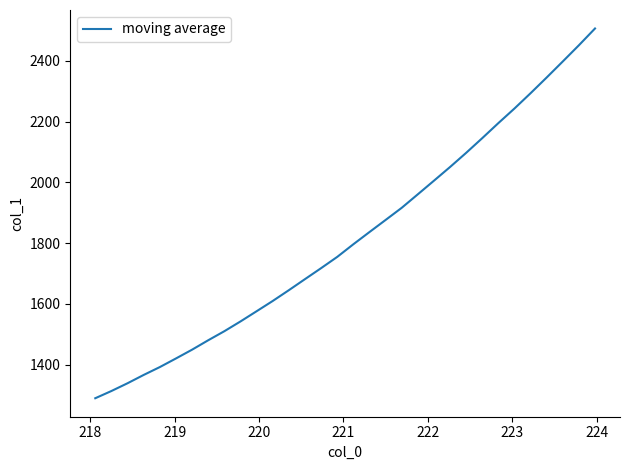

What is the smallest value displayed?

1289.0